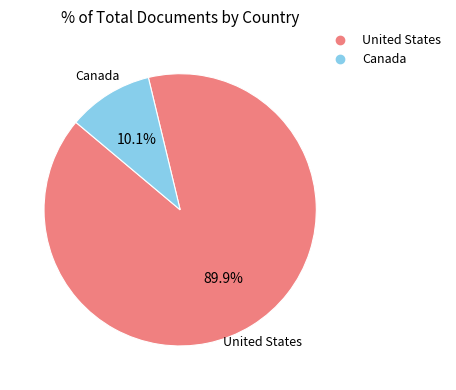

To the nearest percent, what percentage of the pie is Canada?

10%